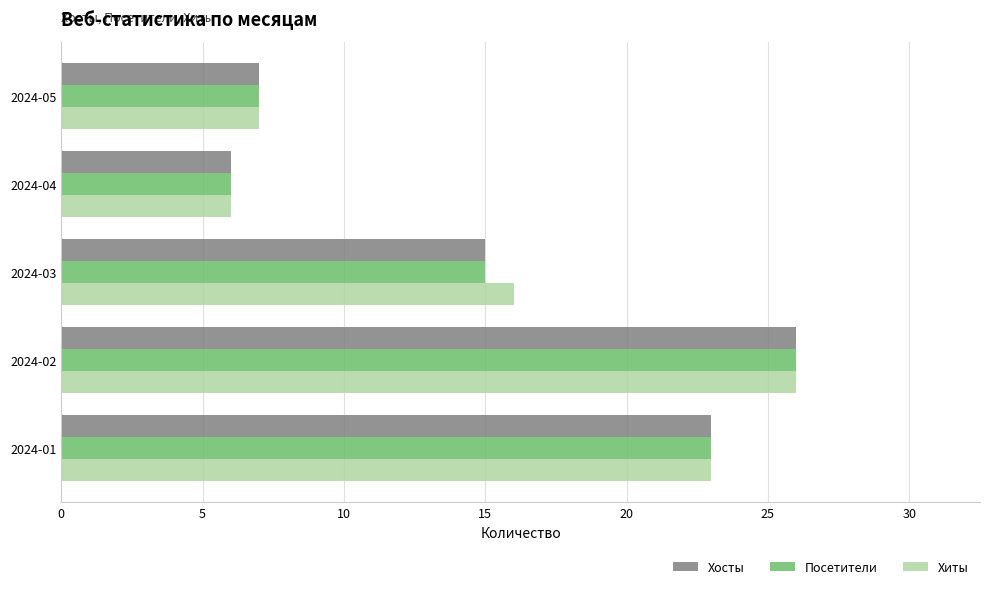

Rank the categories by Посетители value from highest to lowest.

2024-02, 2024-01, 2024-03, 2024-05, 2024-04